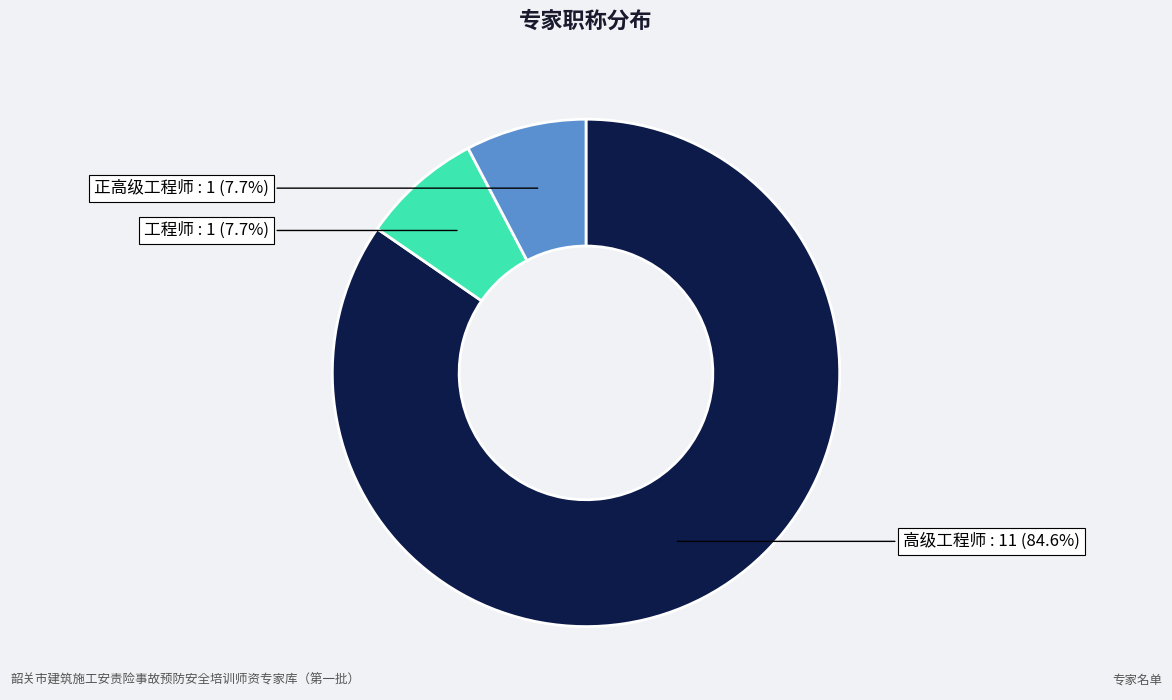

Is there any slice that represents more than half of the pie?

Yes